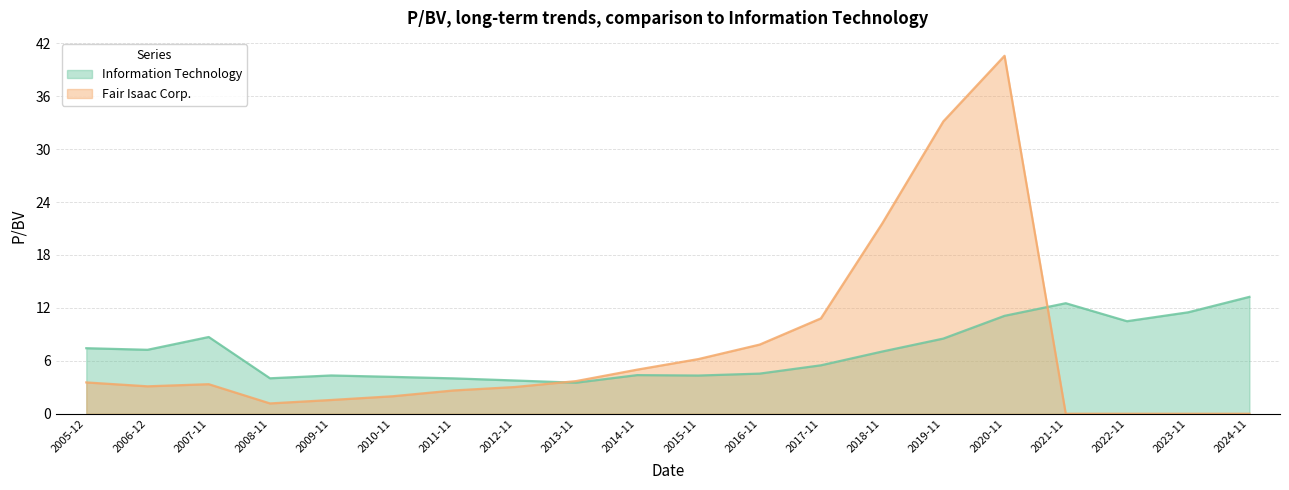

What position from the left is 2021-11?

17